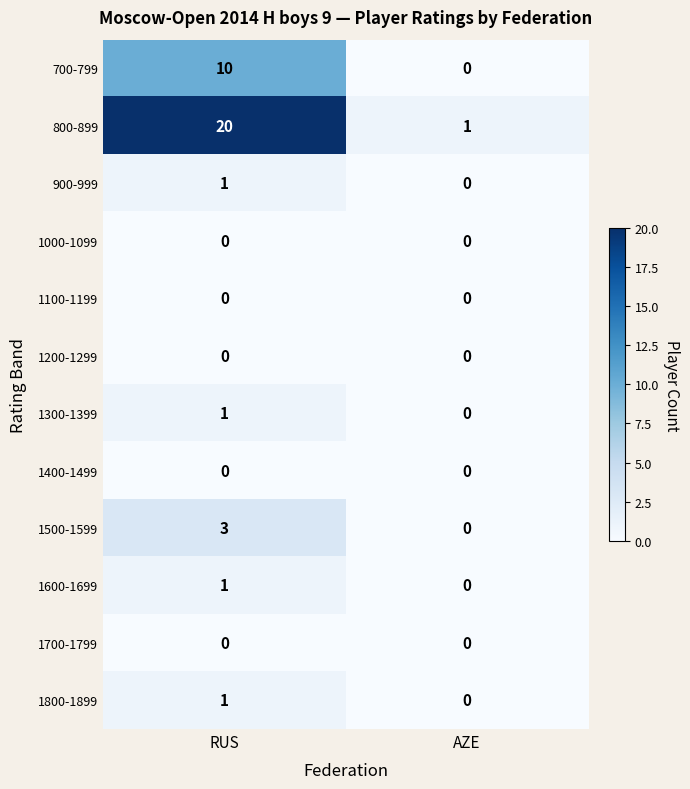

What is the difference between the 800-899 values at RUS and AZE?

19